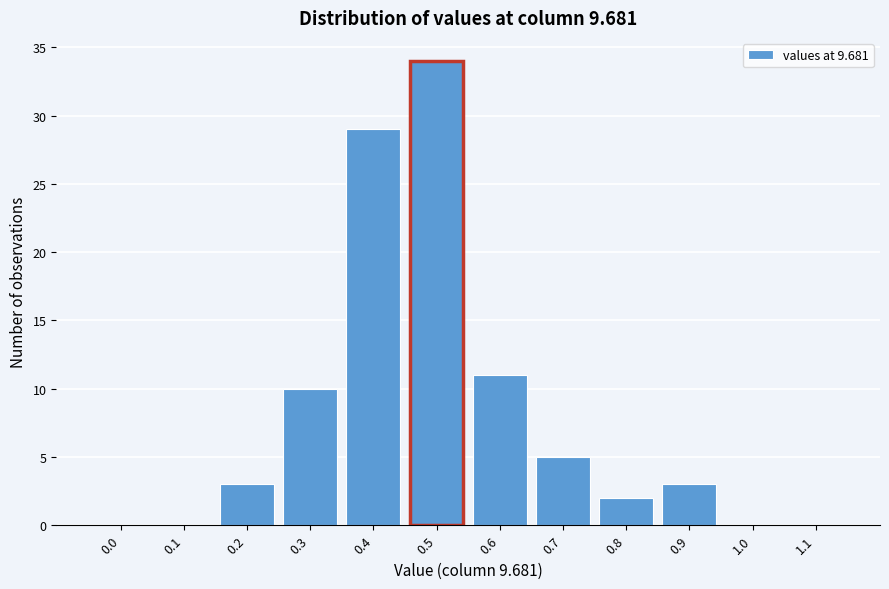

Reading left to right, extract all data points from this chart.

0.0=0	0.1=0	0.2=3	0.3=10	0.4=29	0.5=34	0.6=11	0.7=5	0.8=2	0.9=3	1.0=0	1.1=0